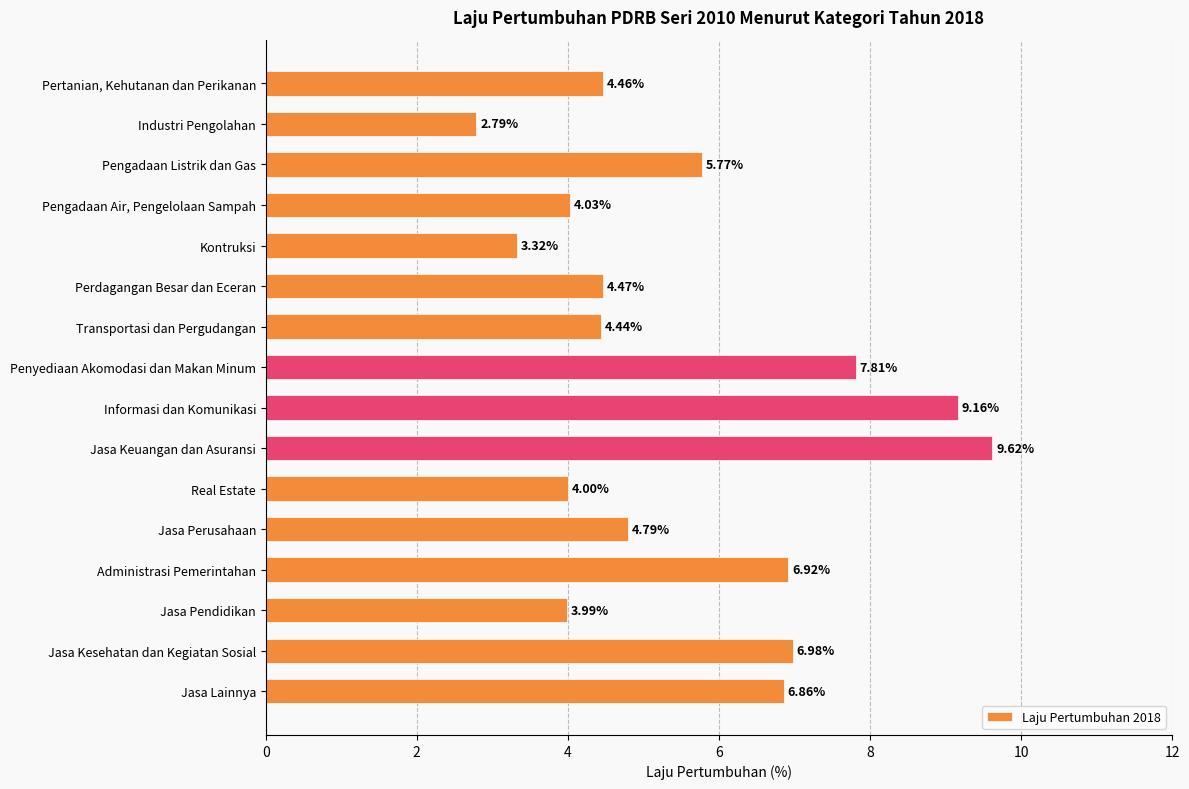

Approximately how many times larger is the value at Pengadaan Listrik dan Gas compared to Industri Pengolahan?

2.1